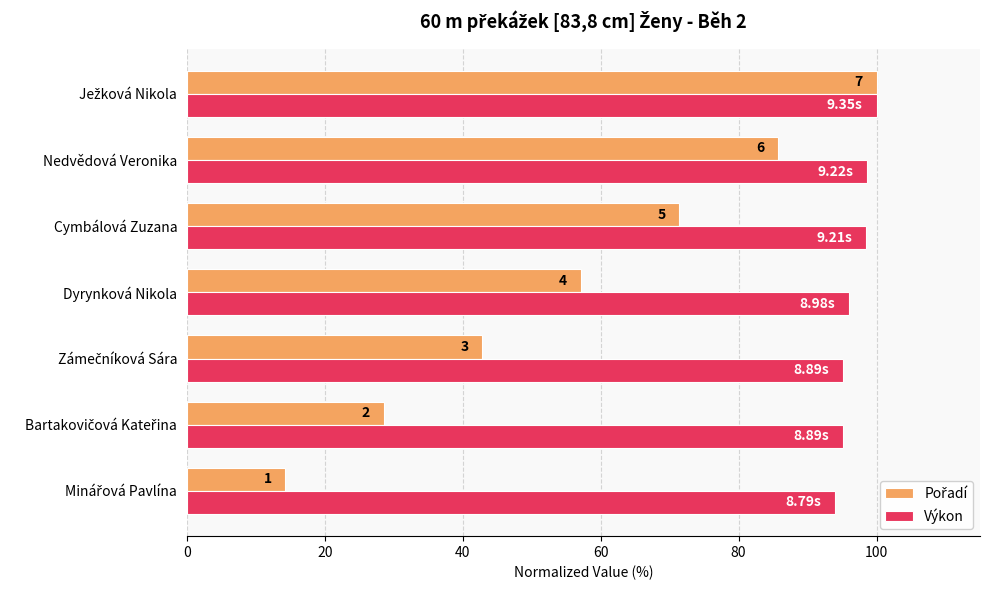

Which series has the largest total across all categories?

Výkon